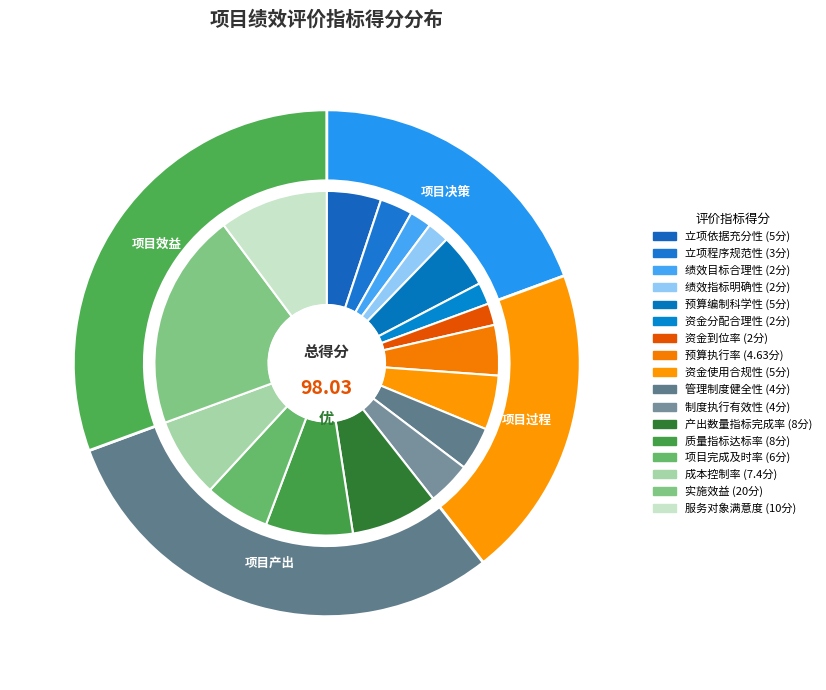

To the nearest percent, what percentage of the pie is 实施效益?

20%